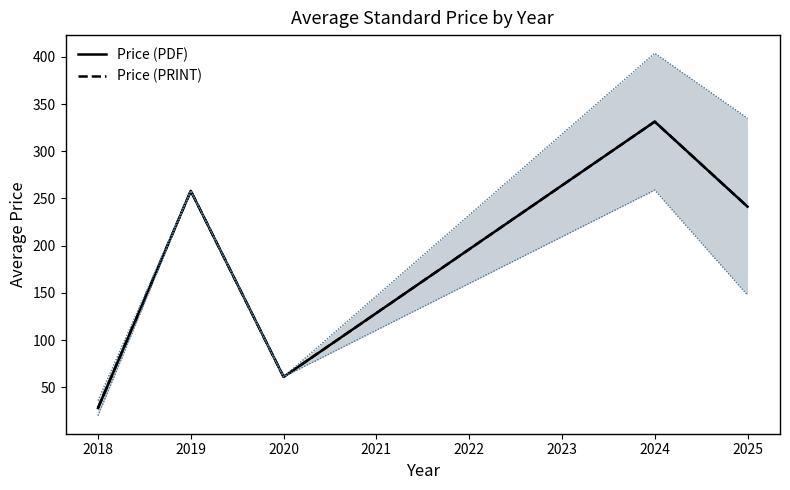

How many interior local peaks does the Price (PDF) series have?

2